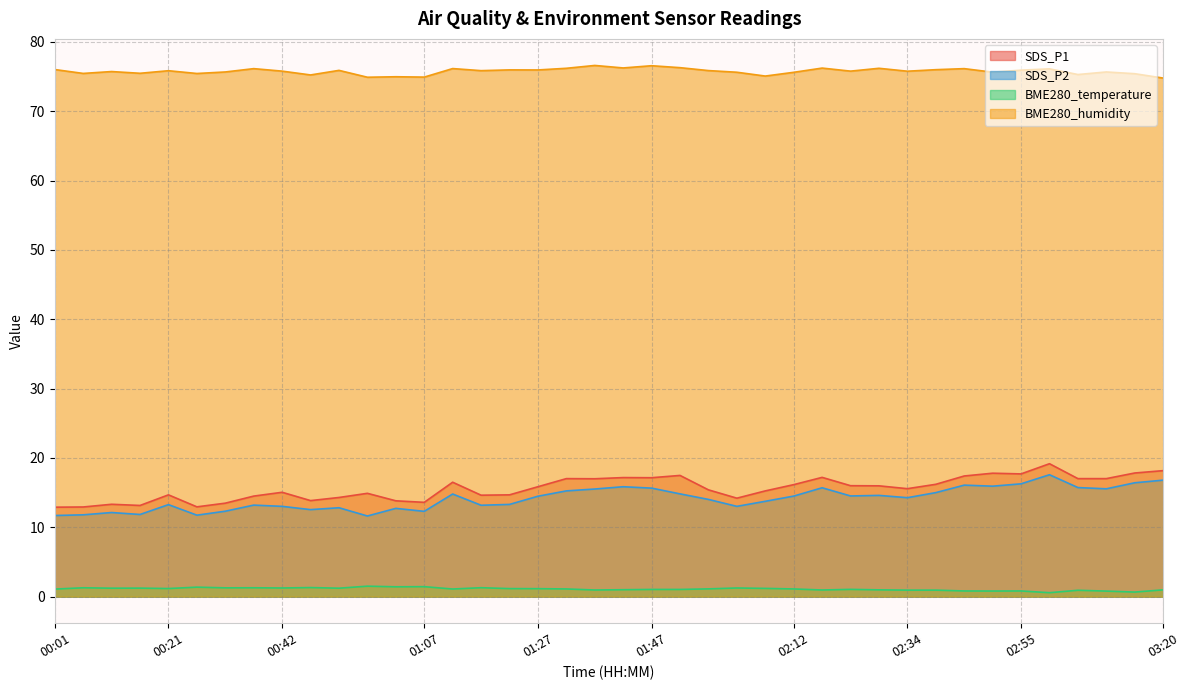

What is the sum of all BME280_temperature values?

43.8